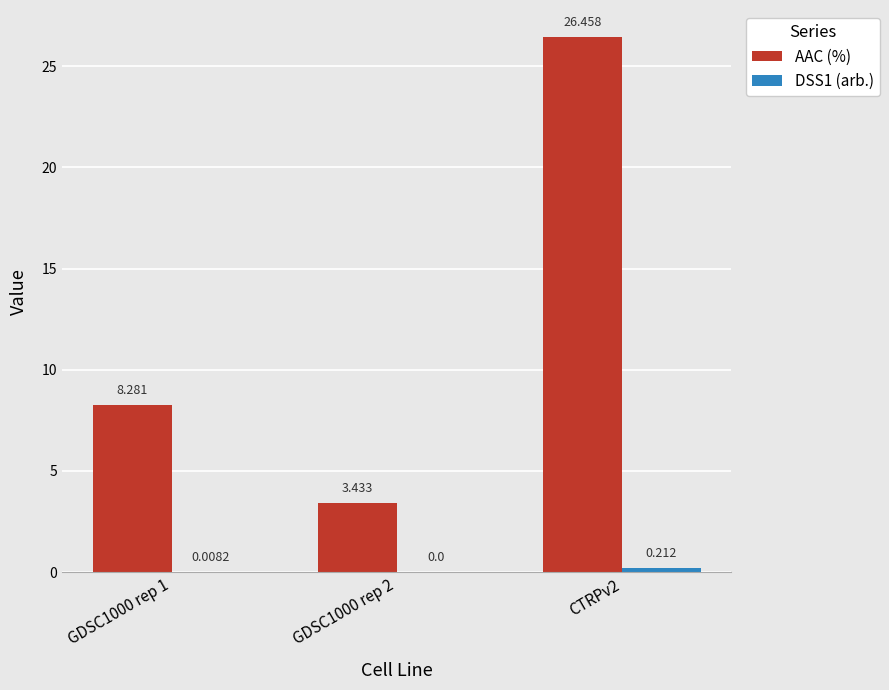

Count the number of data series in this chart.

2